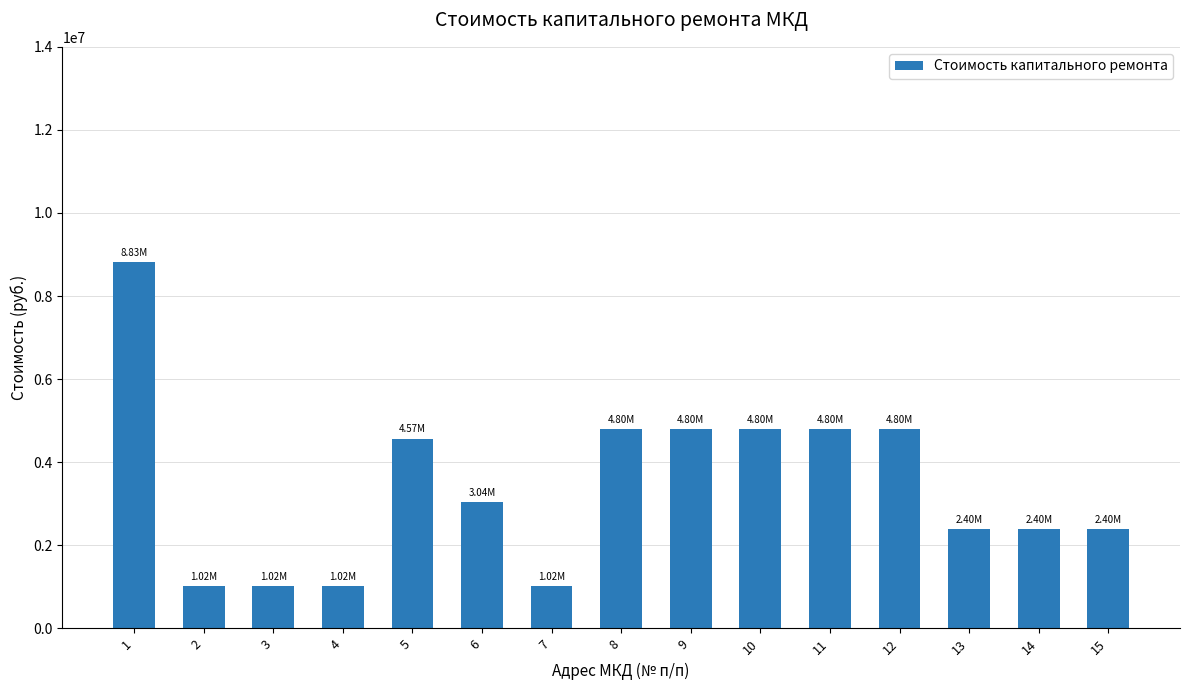

What is the value of the 13th bar from the left?

2400000.0